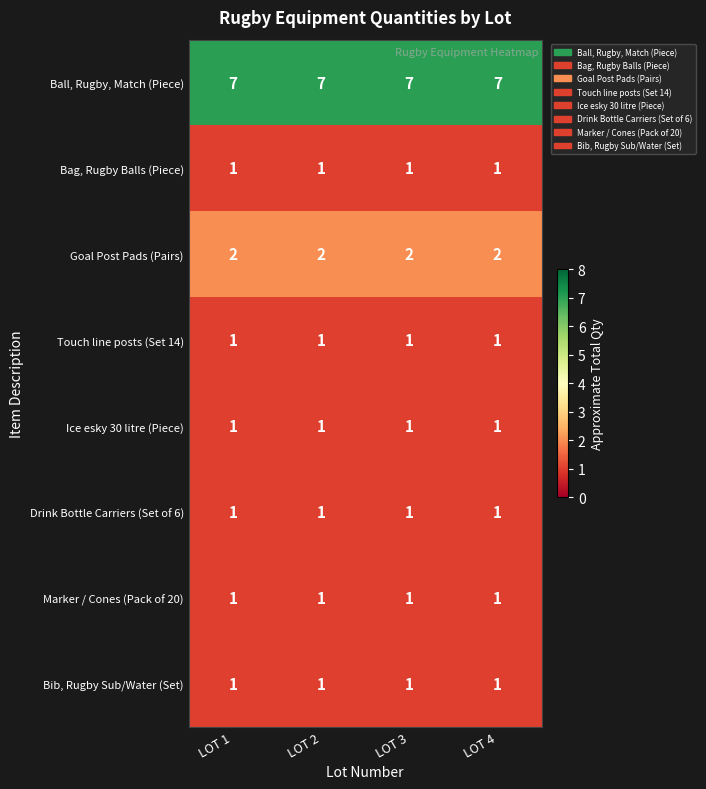

At how many categories does at least one series exceed 4?

4